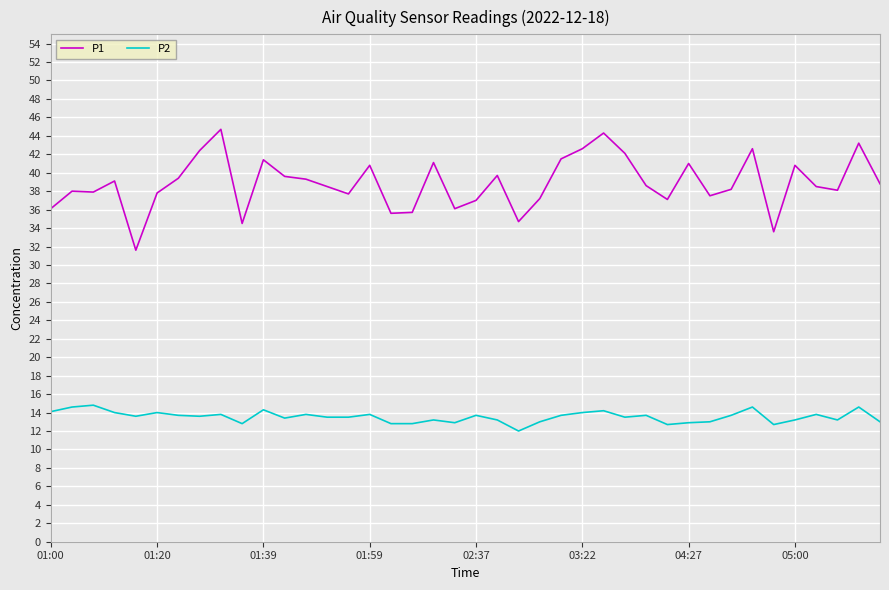

What is the smallest value displayed?

12.0